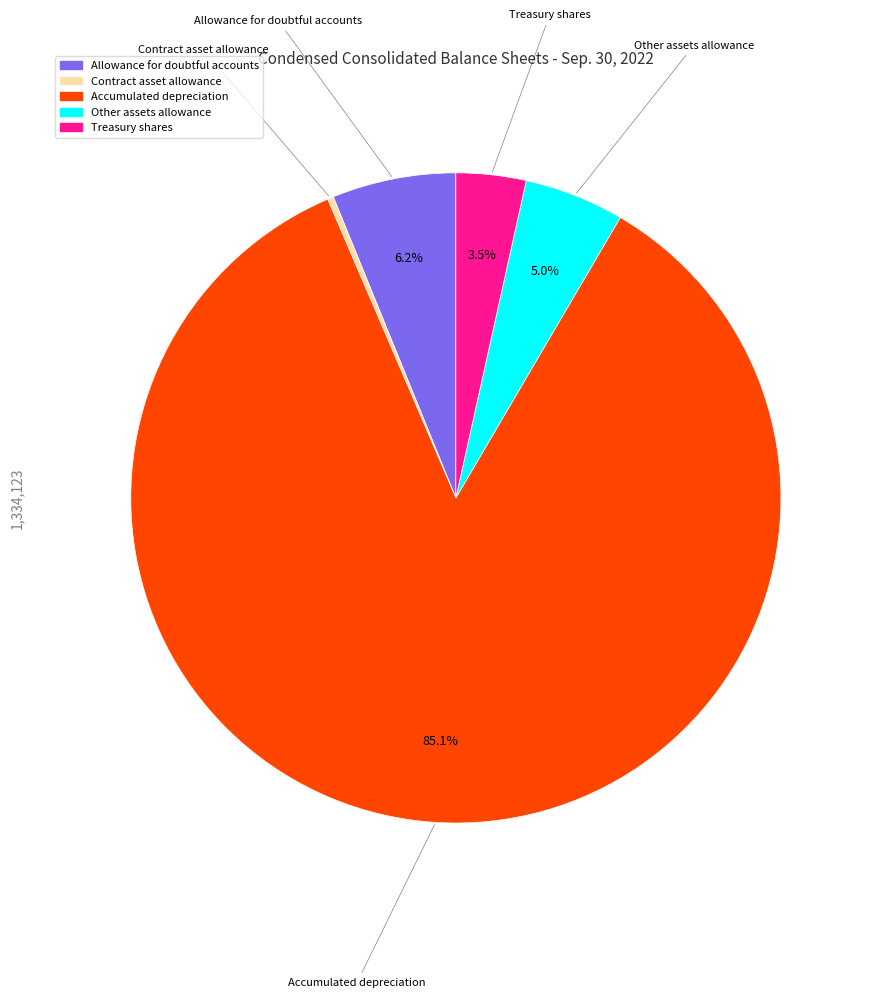

Is it true that Other assets allowance is 5% of the pie?

True